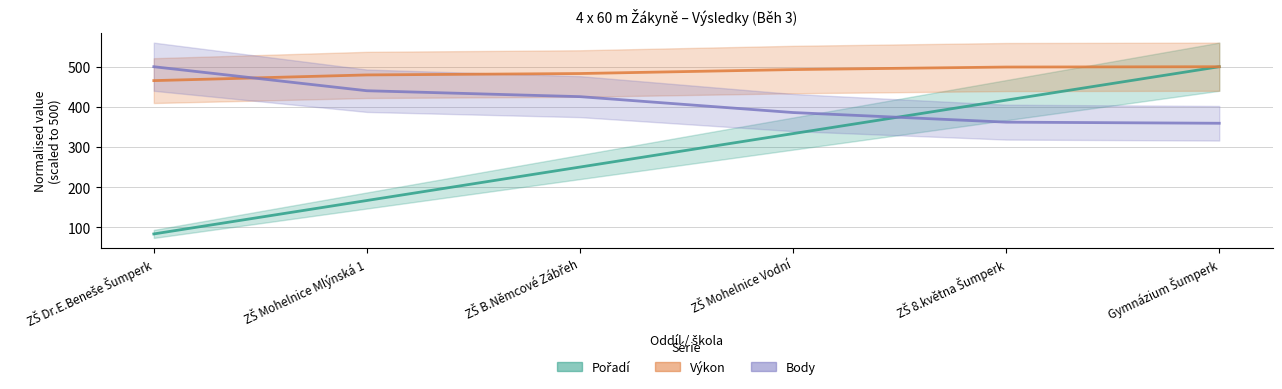

At how many categories does at least one series exceed 498?

3